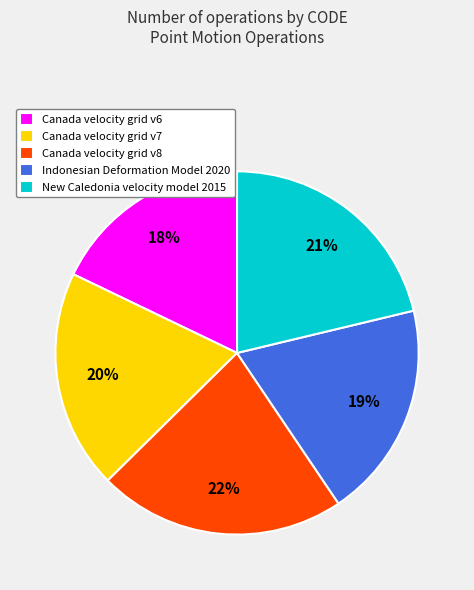

Which has a higher value, Canada velocity grid v6 or Canada velocity grid v7?

Canada velocity grid v7